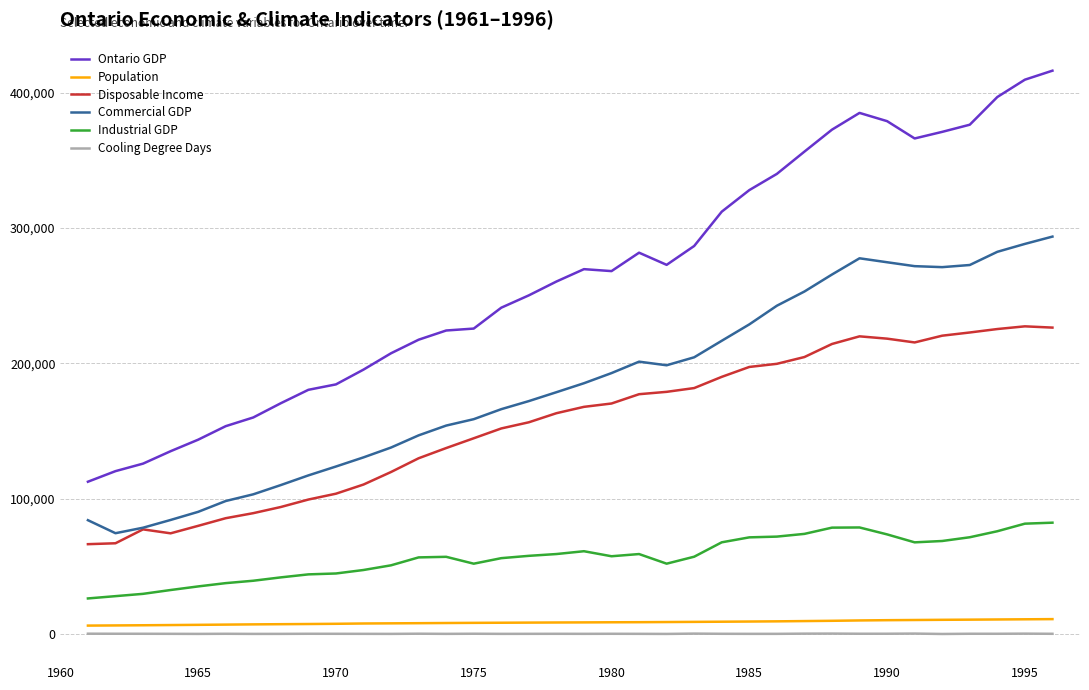

What is the greatest value displayed?

416327.0